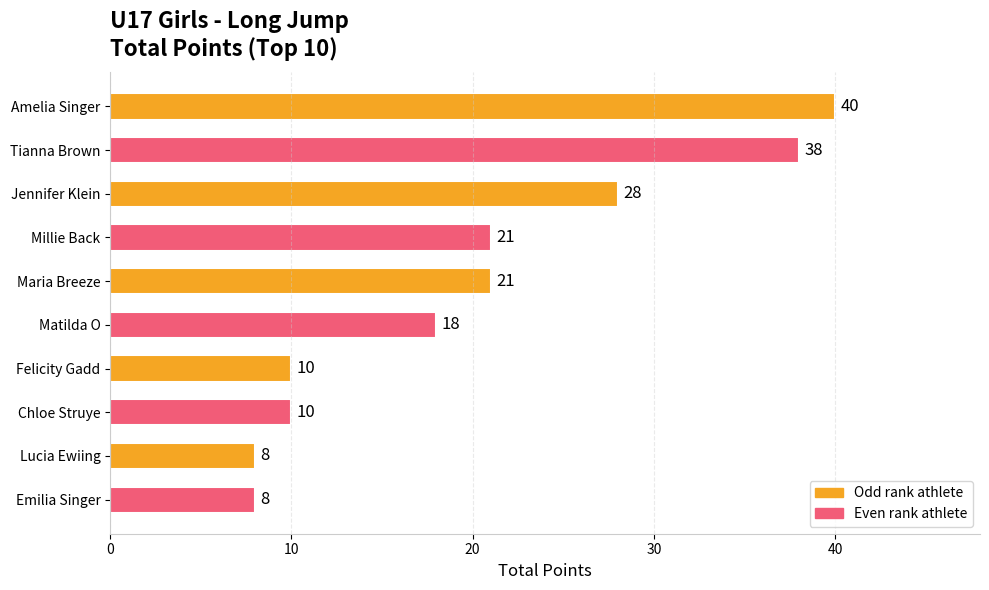

What is the smallest value displayed?

8